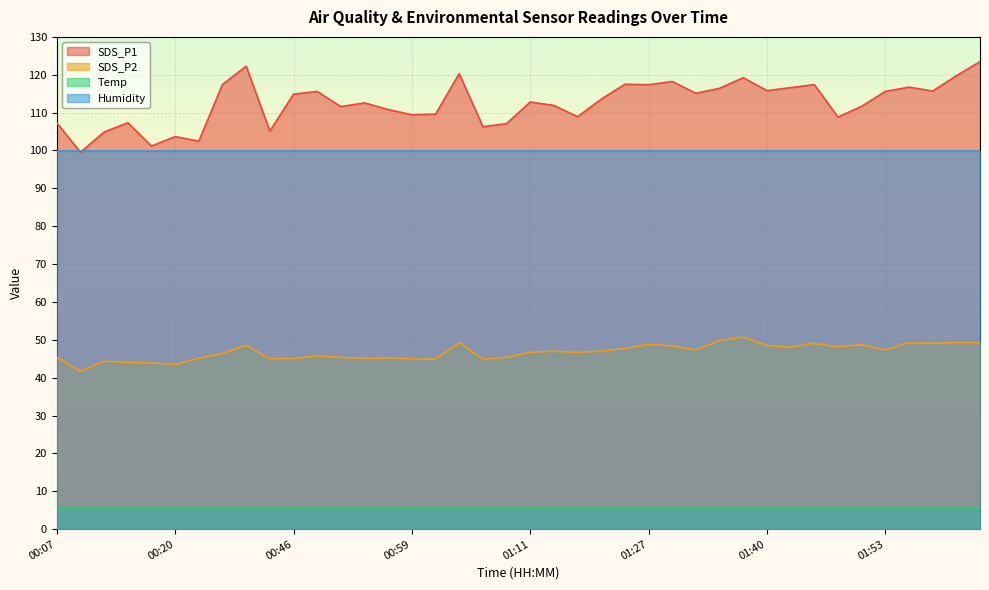

Rank the categories by SDS_P2 value from lowest to highest.

00:09, 00:20, 00:17, 00:14, 00:12, 01:06, 01:01, 00:59, 00:43, 00:46, 00:54, 00:22, 00:56, 00:51, 01:09, 00:07, 00:48, 00:38, 01:16, 01:11, 01:14, 01:19, 01:33, 01:53, 01:25, 01:43, 01:48, 01:30, 01:40, 00:41, 01:50, 01:27, 01:45, 01:58, 01:04, 01:55, 02:03, 02:00, 01:35, 01:38